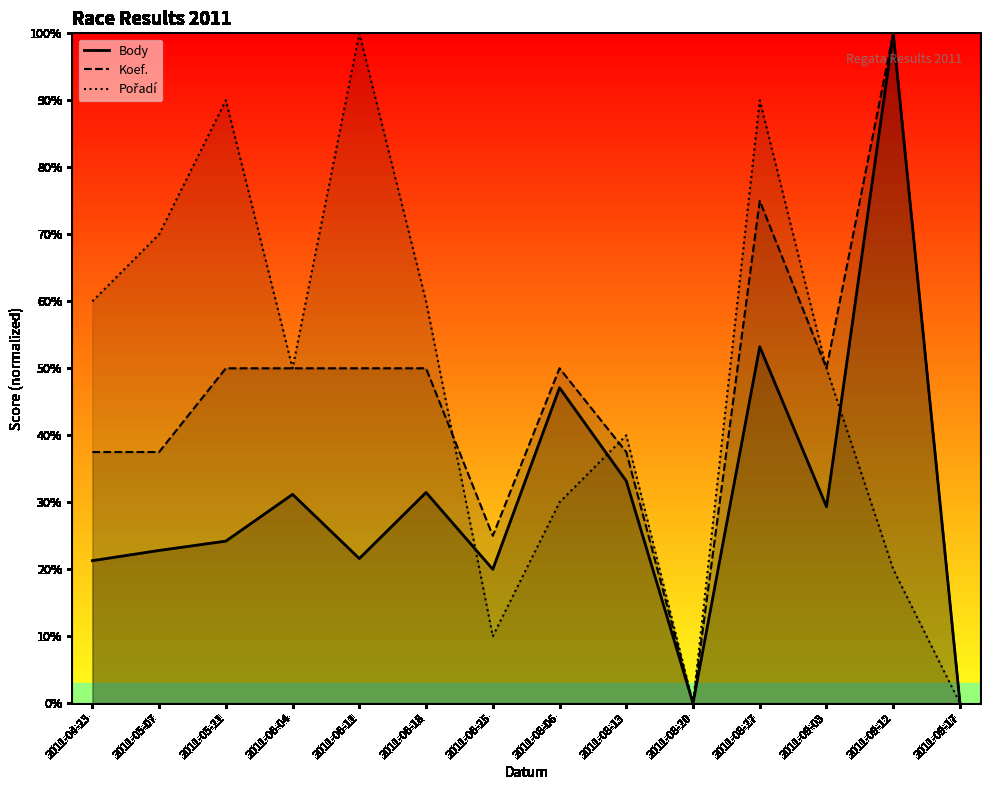

Reading left to right, transcribe all the data shown in this chart.

Body: 21.3	22.8	24.2	31.2	21.6	31.5	20.0	47.1	33.2	0.0	53.2	29.3	100.0	0.0
Koef.: 37.5	37.5	50.0	50.0	50.0	50.0	25.0	50.0	37.5	0.0	75.0	50.0	100.0	0.0
Pořadí: 60.0	70.0	90.0	50.0	100.0	60.0	10.0	30.0	40.0	0.0	90.0	50.0	20.0	0.0